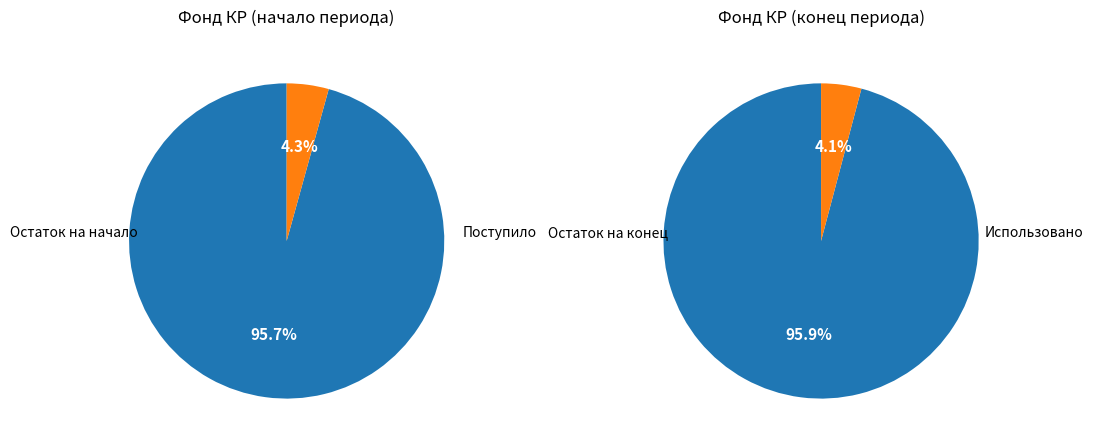

What is the majority slice?

Остаток на начало периода